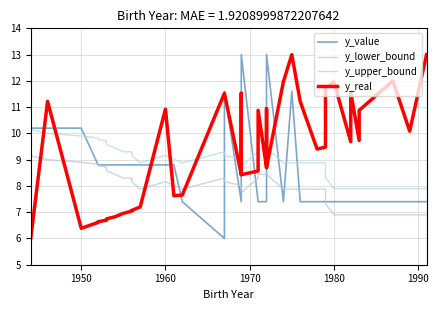

True or false: y_upper_bound has more than 0 interior local peaks.

True